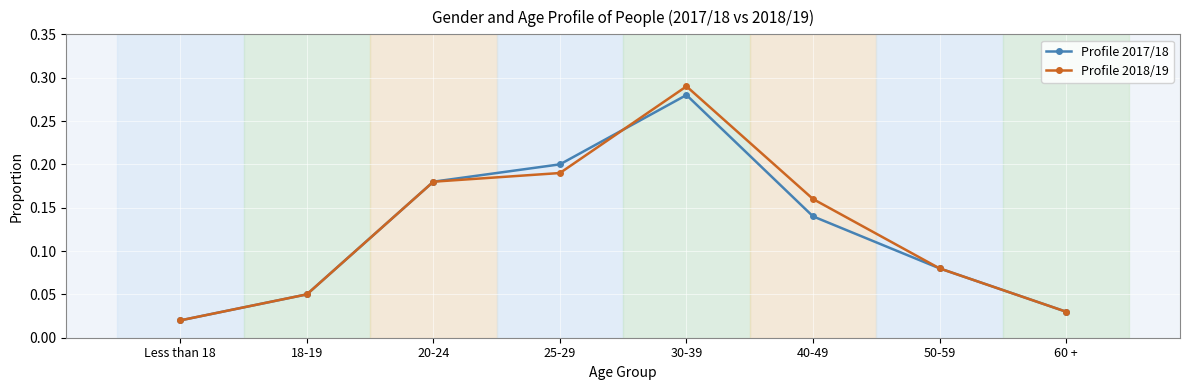

How many series are shown in this chart?

2